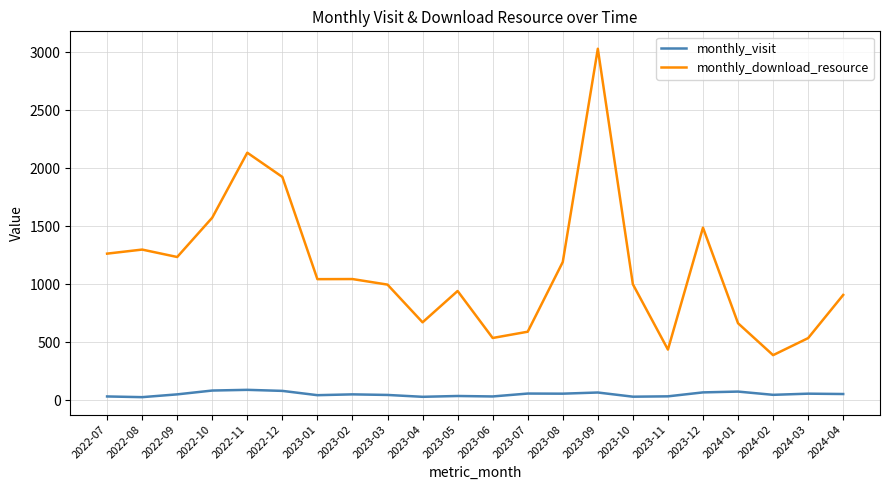

Which series changed the most between 2022-10 and 2023-02?

monthly_download_resource